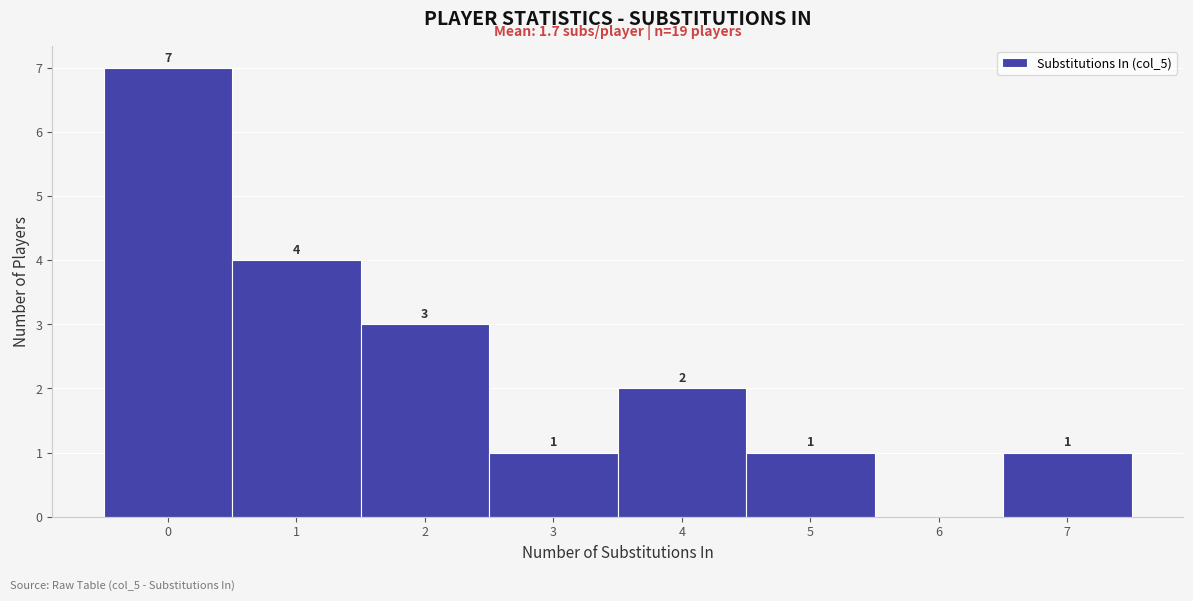

Which range on the x-axis has the tallest bar?

-0.5 to 0.5